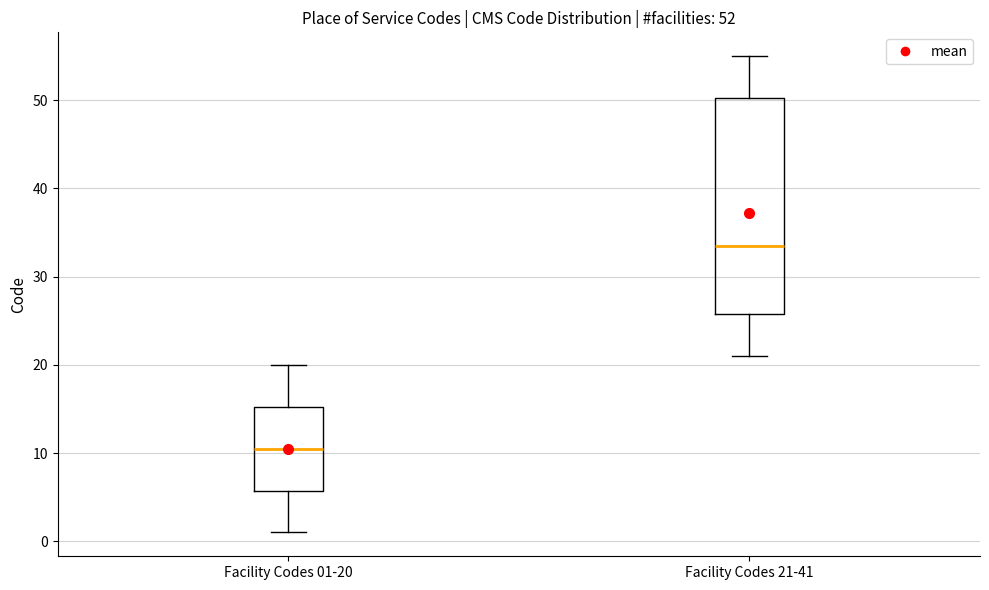

Which box has the highest median line?

Facility Codes 21-41